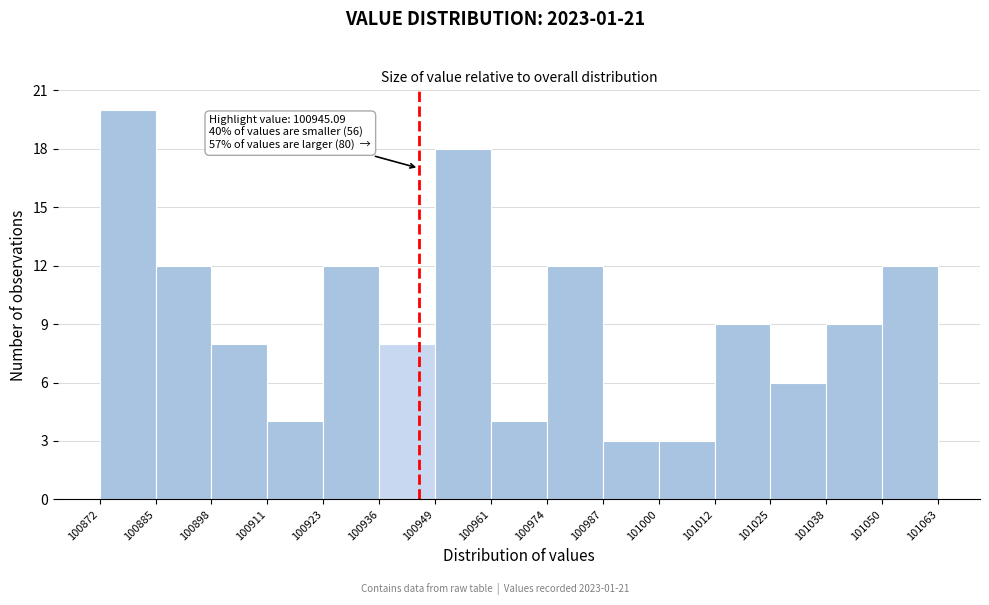

Which range on the x-axis has the tallest bar?

100872 to 100885